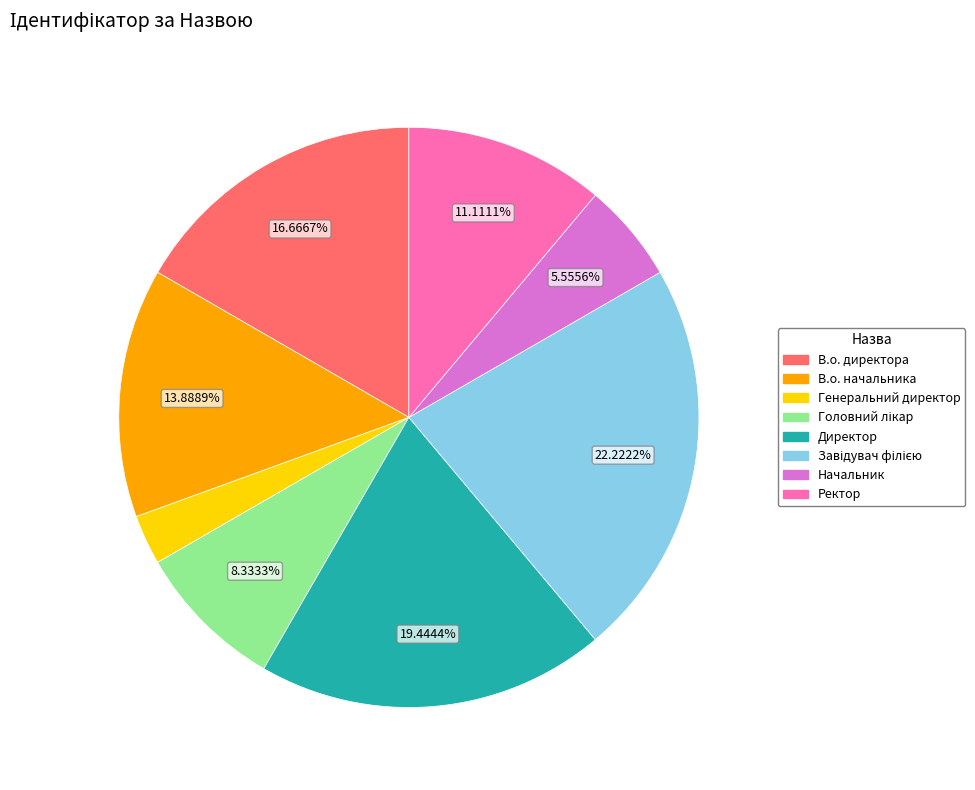

To the nearest percent, what is the difference between the В.о. начальника and Ректор slice percentages?

3%